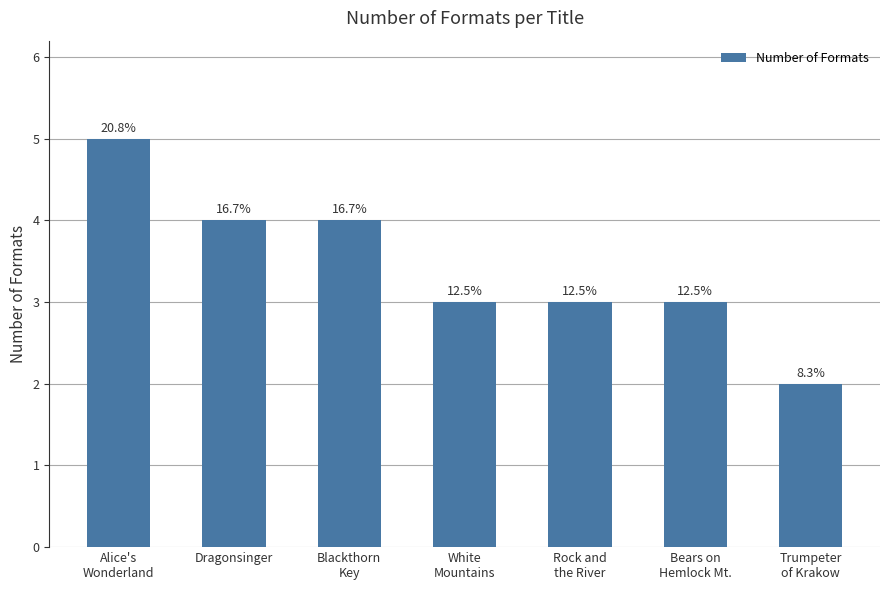

Count the values in the range 3 to 4.

5